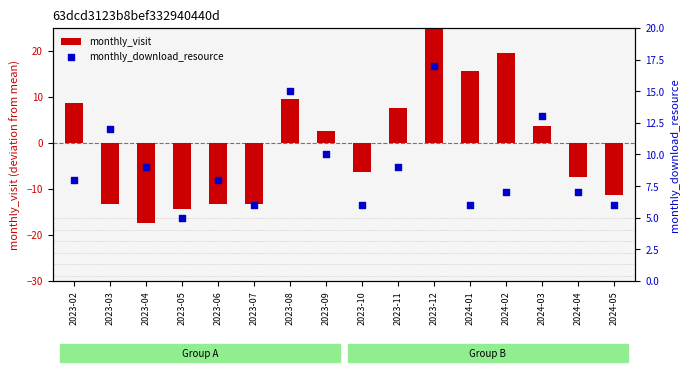

Which series has the largest total across all categories?

monthly_download_resource